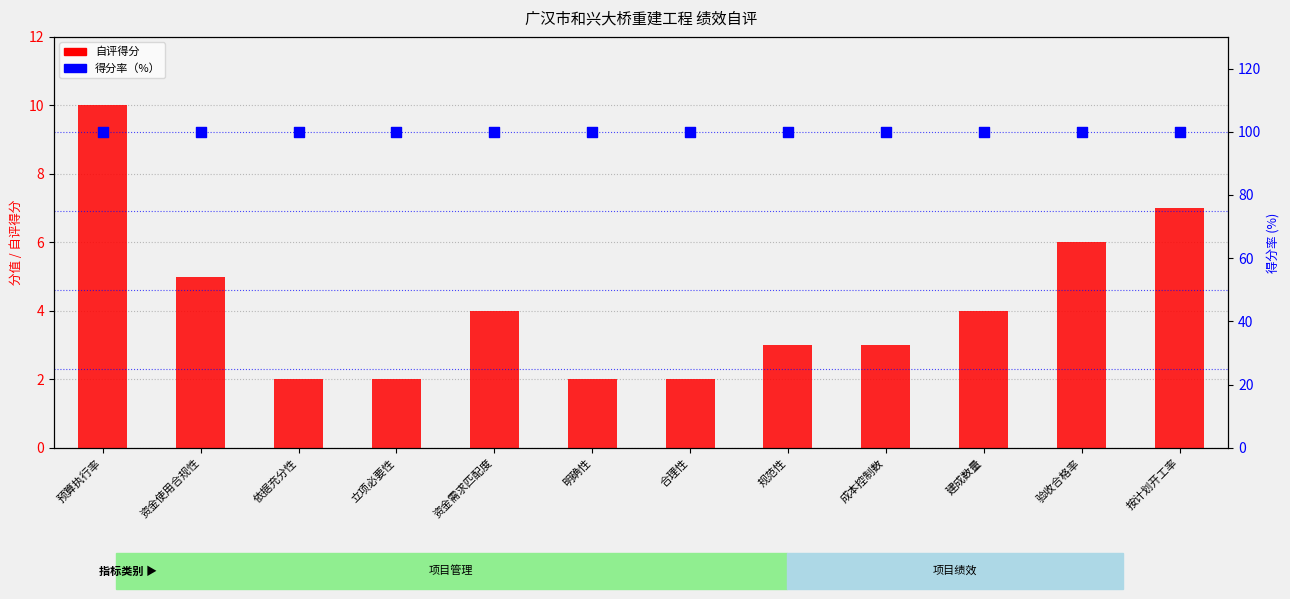

Is the value of 得分率（%） at 立项必要性 greater than the value of 自评得分 at 立项必要性?

Yes